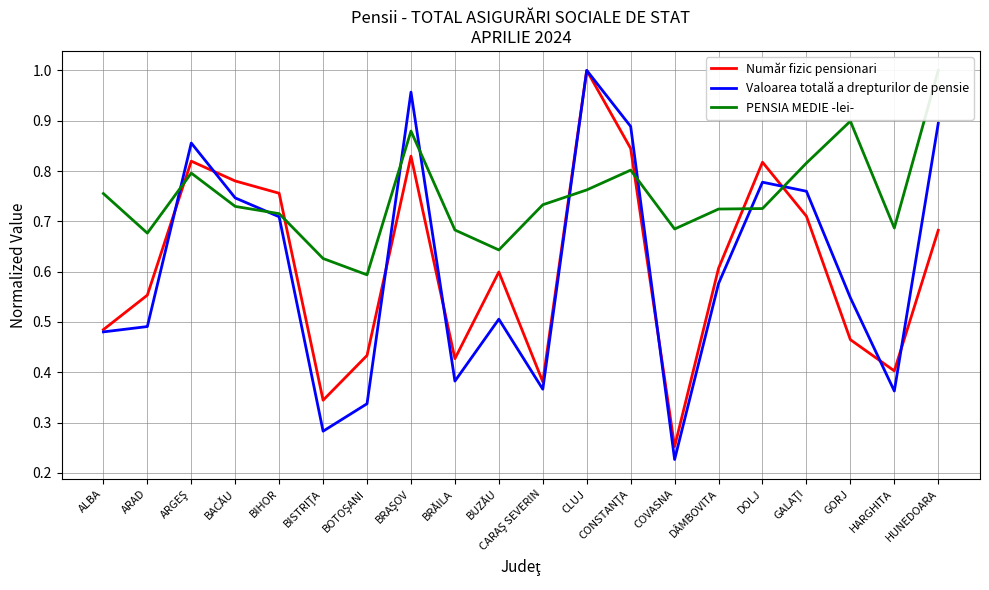

What is the sum of the Valoarea totală a drepturilor de pensie values at BIHOR and BRAŞOV?

1.7